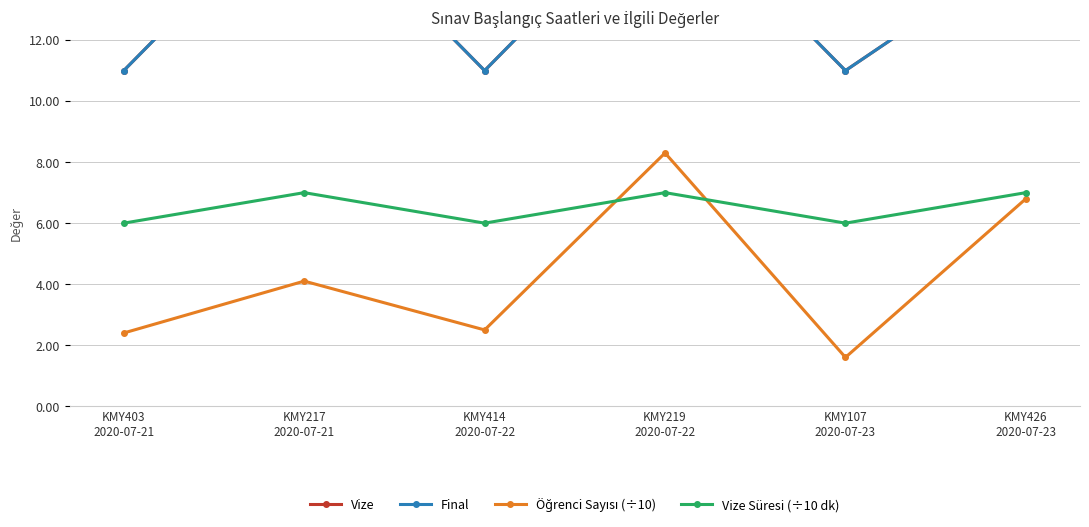

Does the chart display data point markers on the line(s)?

Yes